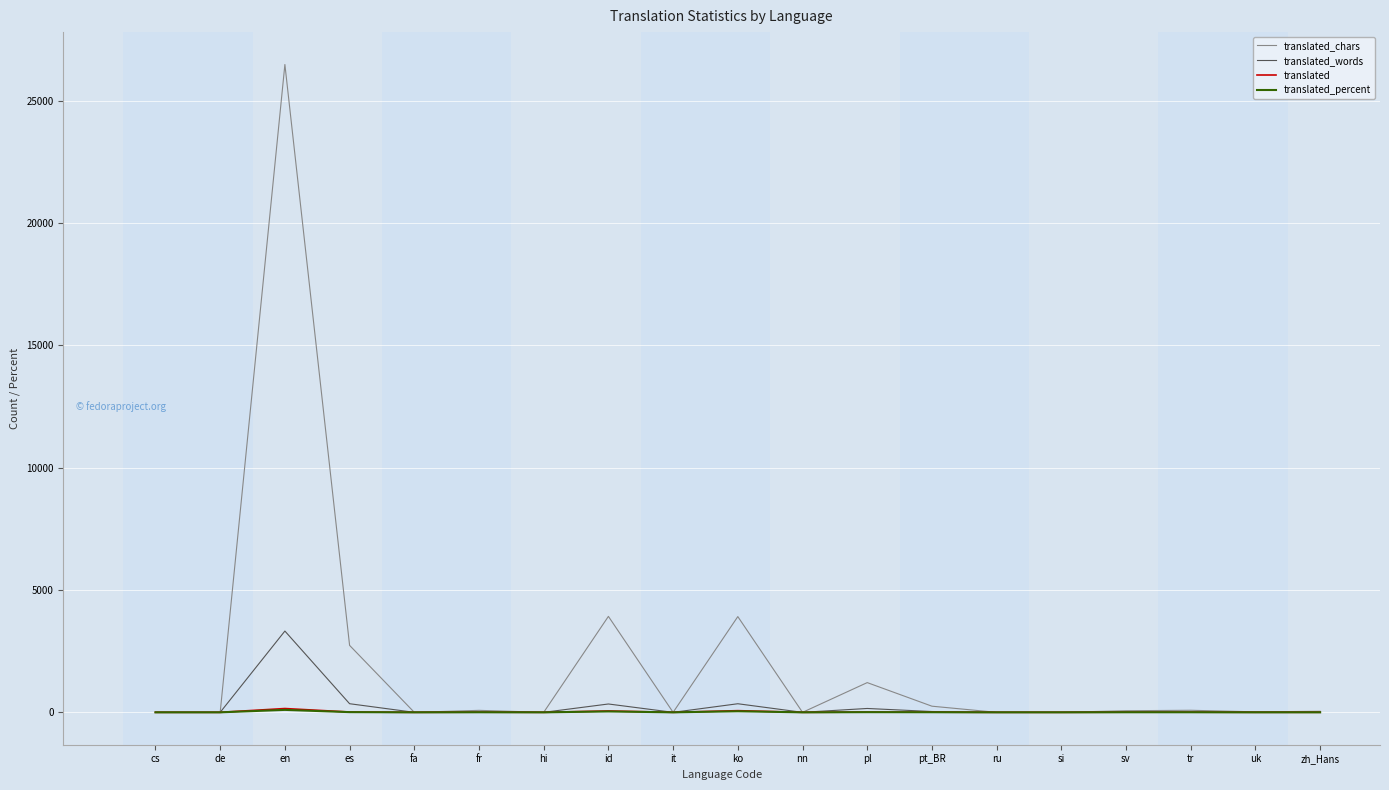

Is the value of translated_words at si greater than the value of translated_chars at id?

No